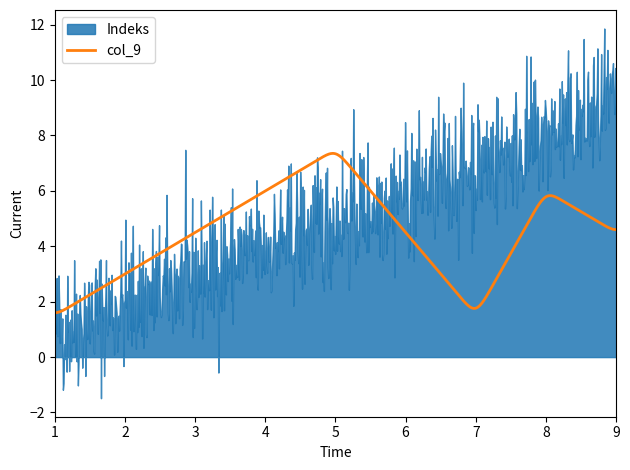

What is the label of the 4th point from the left?

8